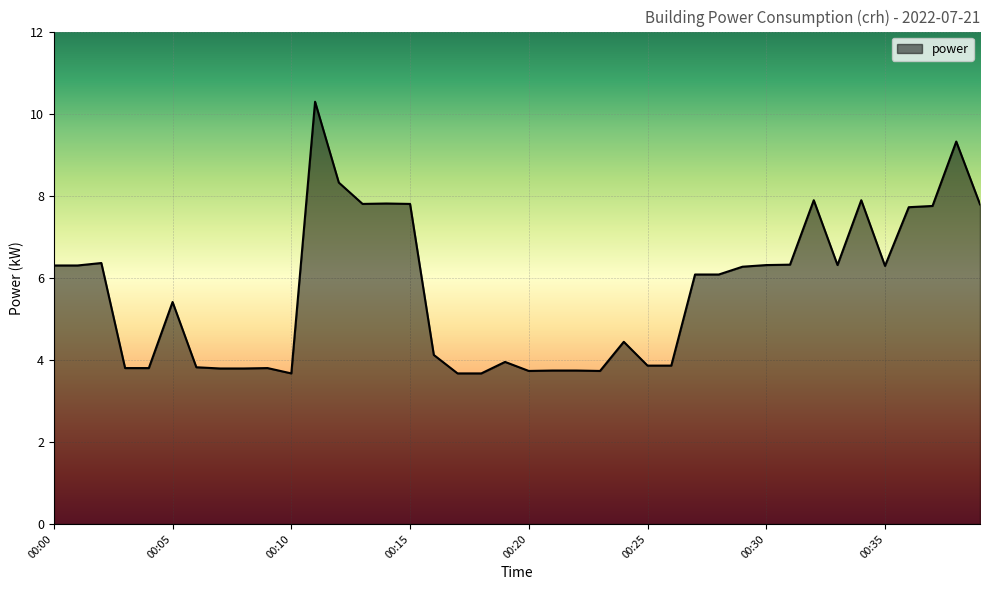

What is the minimum value shown in the chart?

3.7